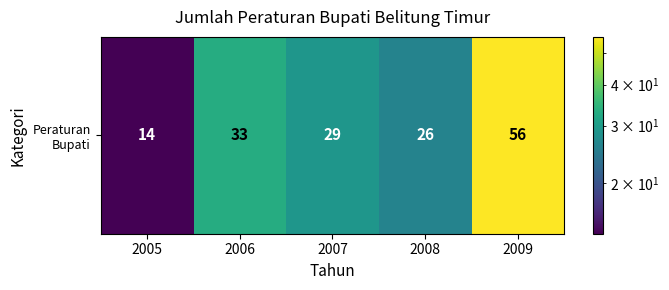

At which category does the chart reach its peak across all series?

2009